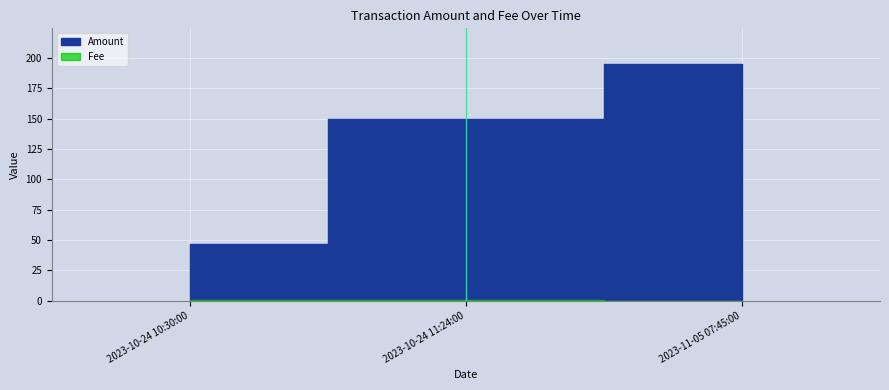

What is the sum of the Fee values at 2023-11-05 07:45:00 and 2023-10-24 10:30:00?

0.5